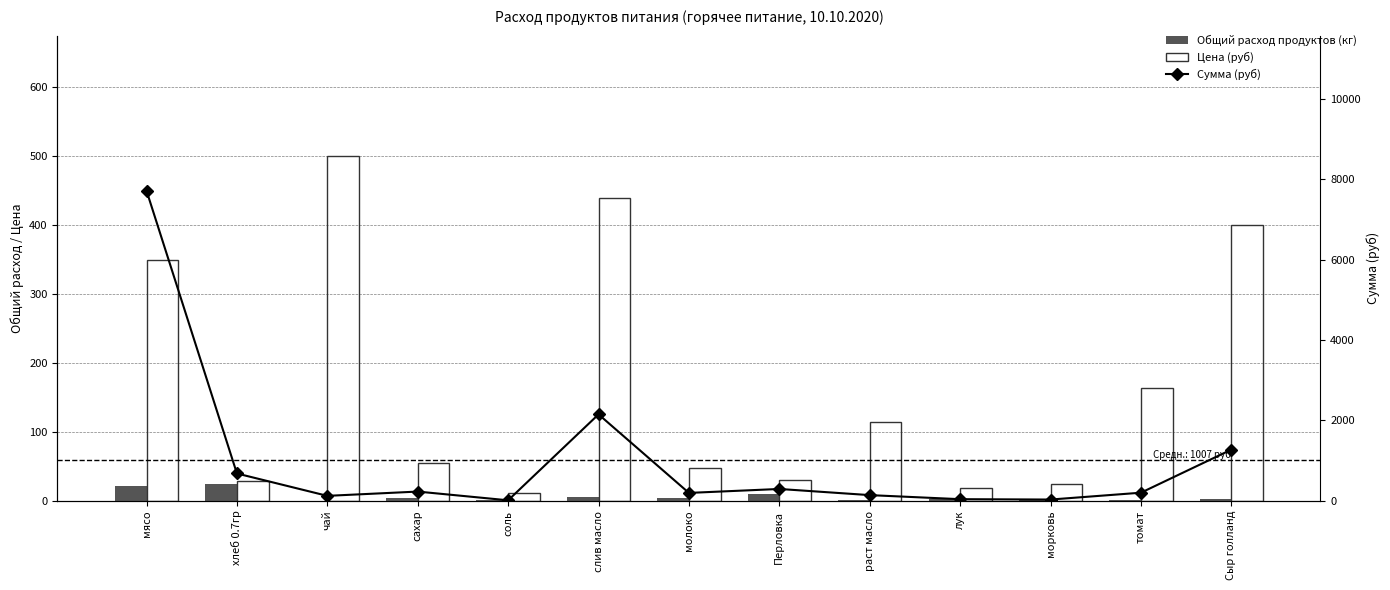

The Общий расход продуктов (кг) series shows 5.7 at Сыр голланд. True or false?

False